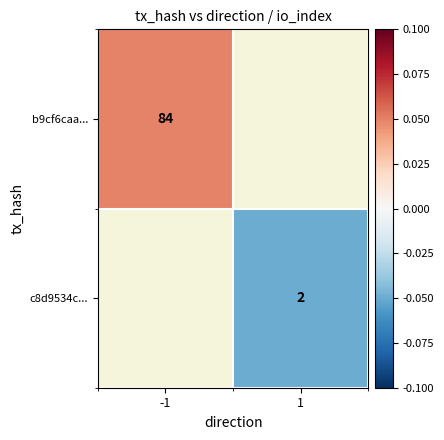

Is the value of c8d9534c... at 1 greater than the value of b9cf6caa... at -1?

No